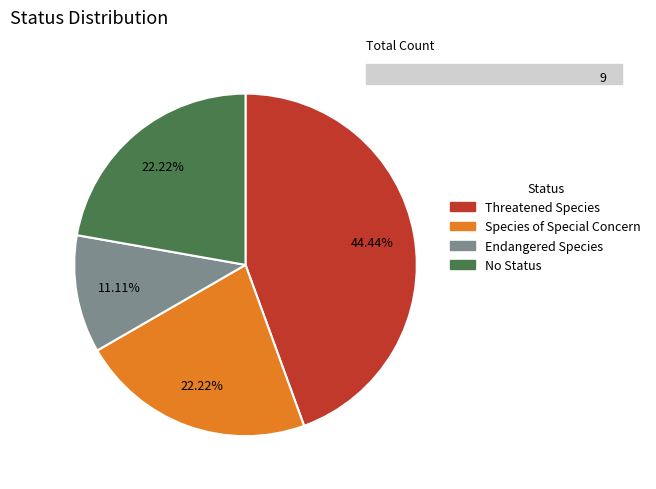

What is the ratio of the value at Threatened Species to the value at Species of Special Concern?

2.0